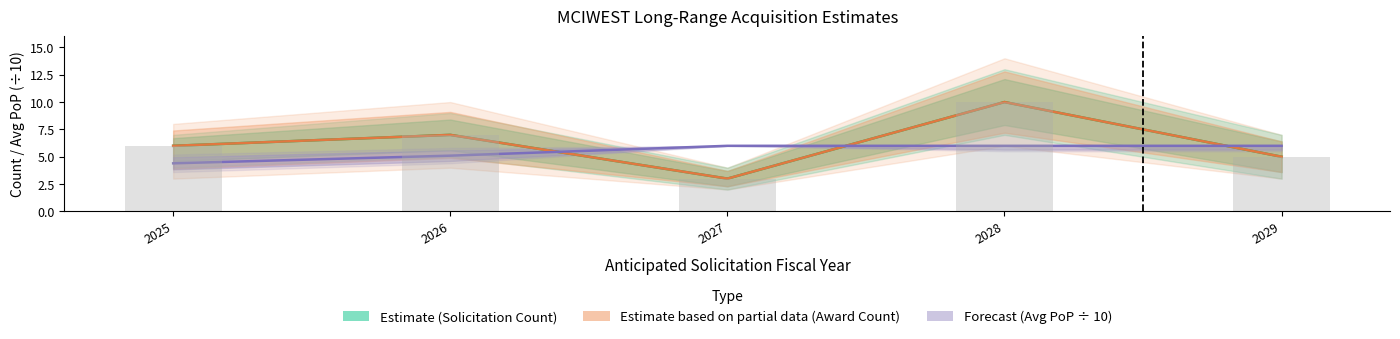

What is the difference between the Award Count (Estimate based on partial data) values at 2027 and 2025?

3.0